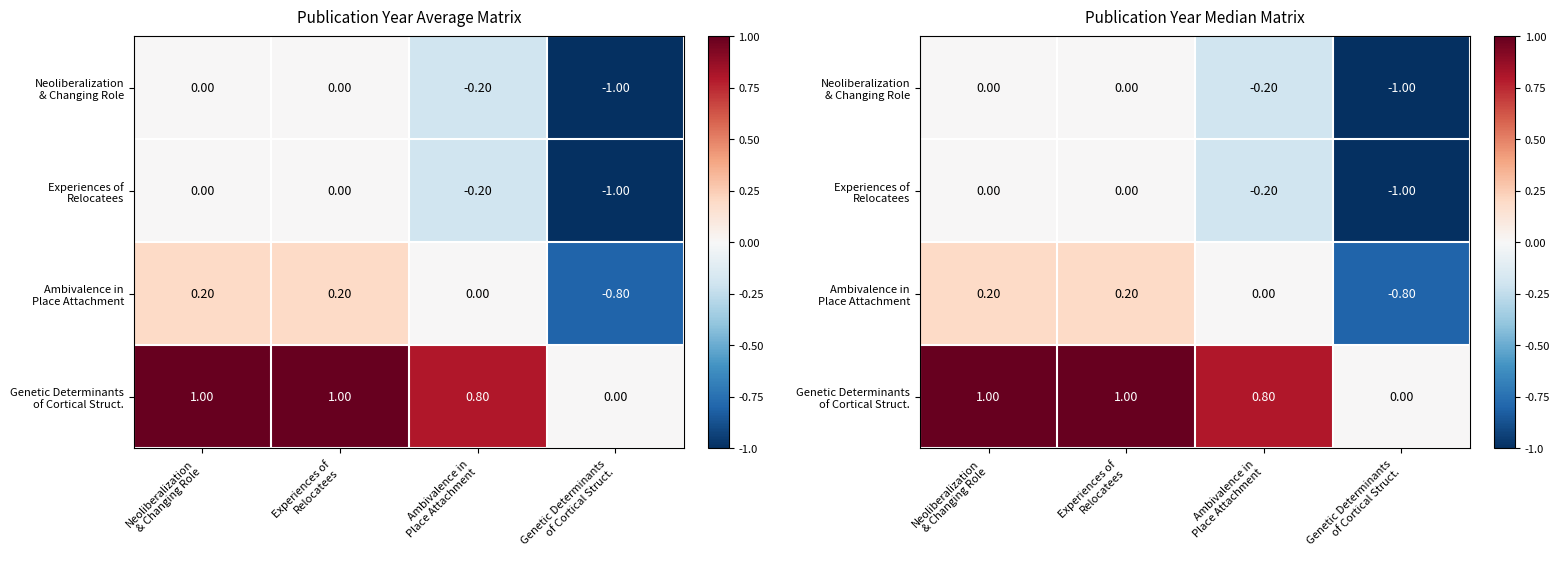

What is the approximate value of Experiences of Relocatees at Ambivalence in Place Attachment?

-0.2